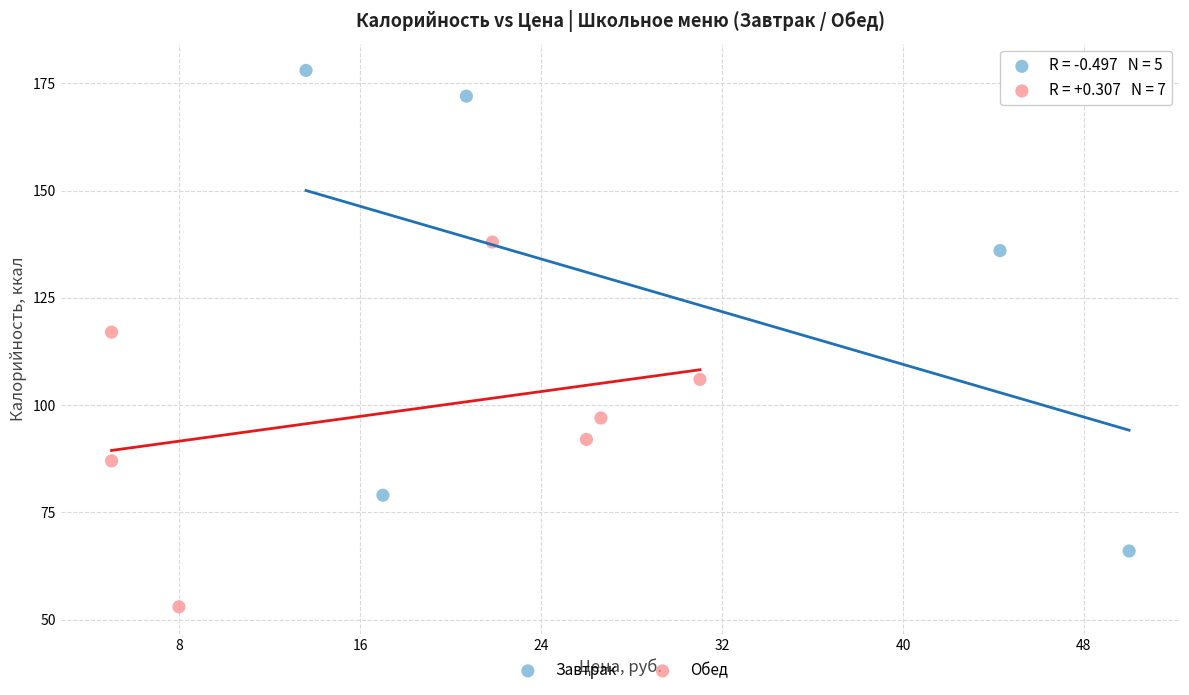

Which series has the widest spread of Y values?

Завтрак